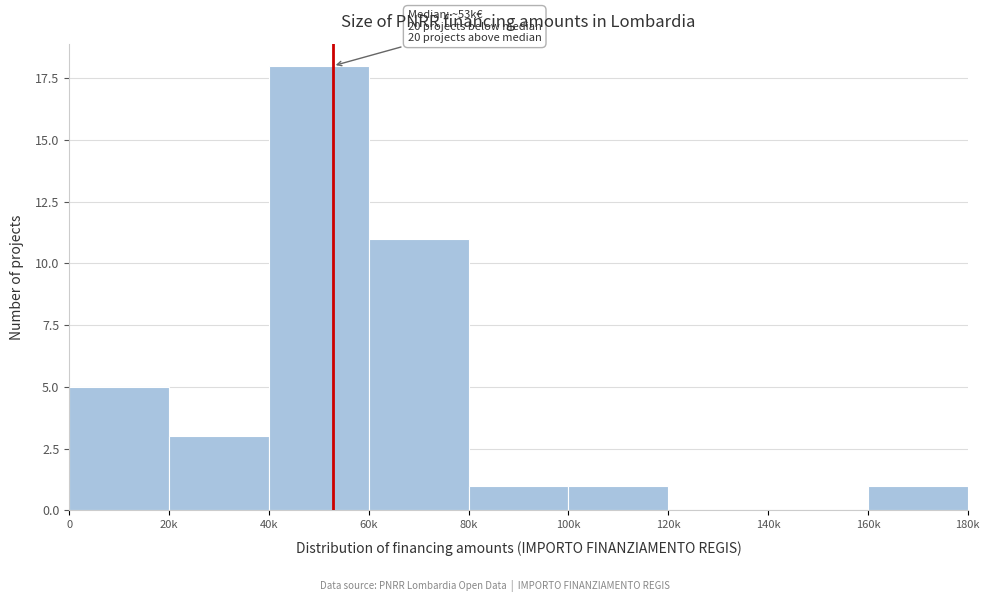

Reading left to right, extract all data points from this chart.

0=5	20k=3	40k=18	60k=11	80k=1	100k=1	120k=0	140k=0	160k=1